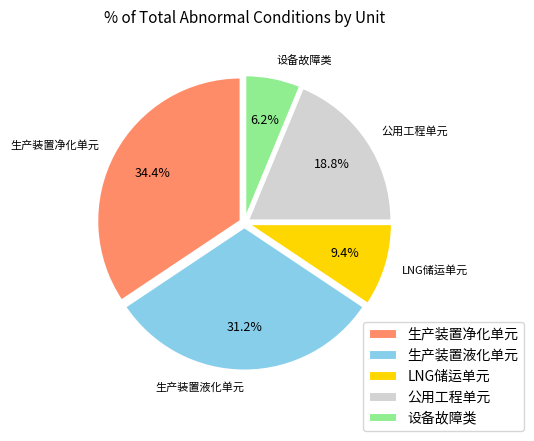

What percentage is the 生产装置净化单元 slice, to the nearest percent?

34%